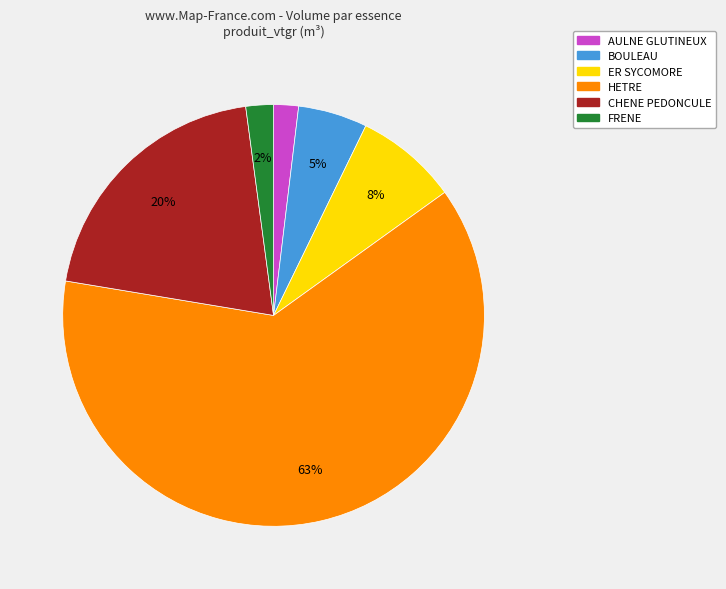

The ER SYCOMORE slice represents 8% of the pie. True or false?

True